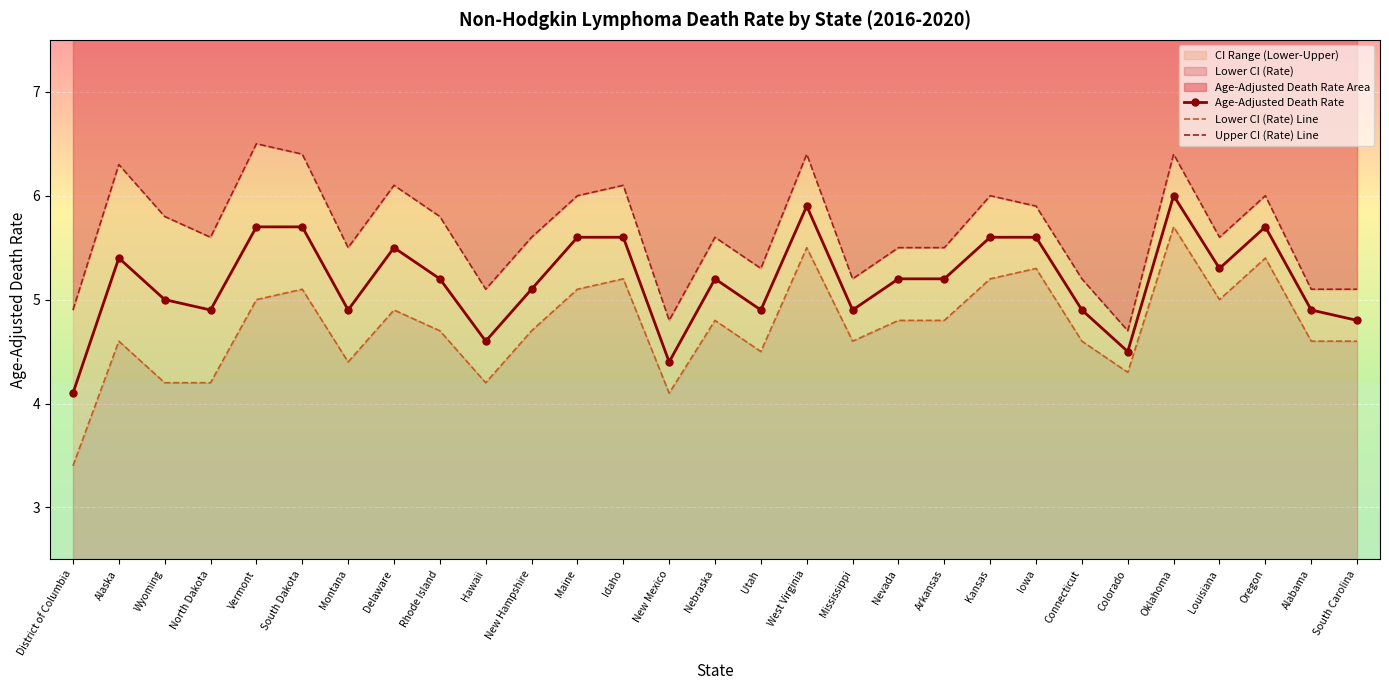

True or false: Age-Adjusted Death Rate and Lower CI (Rate) Line cross at least once.

False